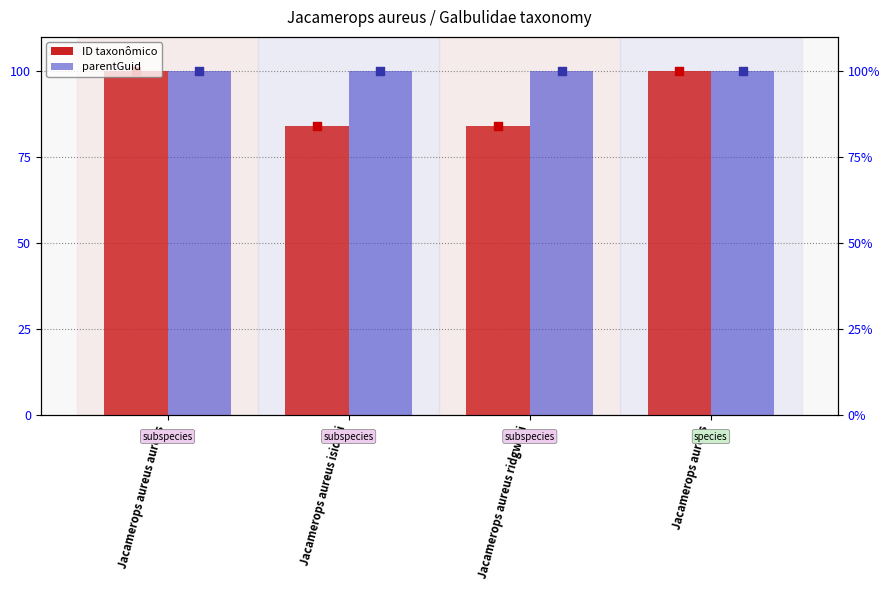

At how many categories does at least one series exceed 91?

4